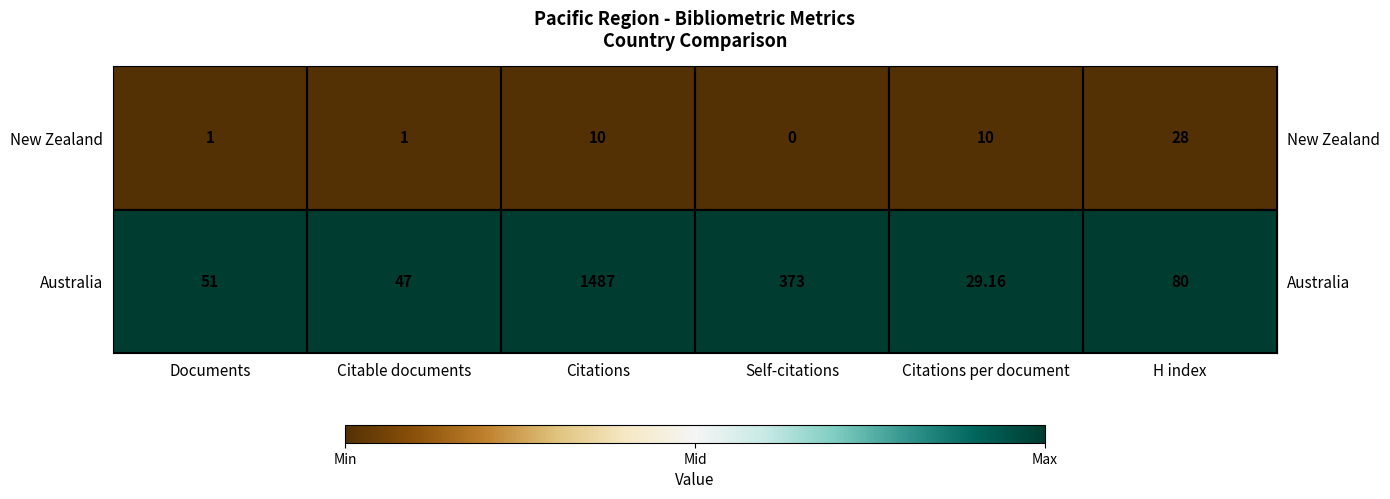

Rank the series by their maximum value, from lowest to highest.

New Zealand, Australia